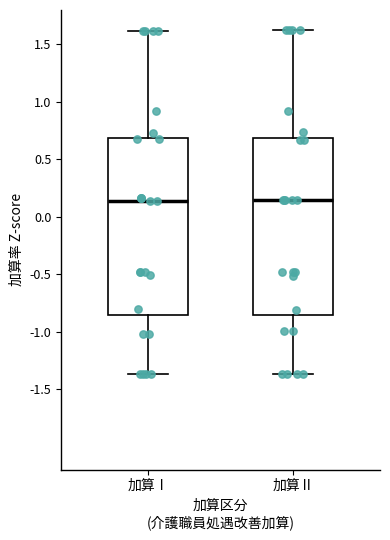

Where does the upper whisker of the box for 加算Ⅰ end on the y-axis? The values are not printed on the chart, so give them approximately, as read against the axis.

1.60